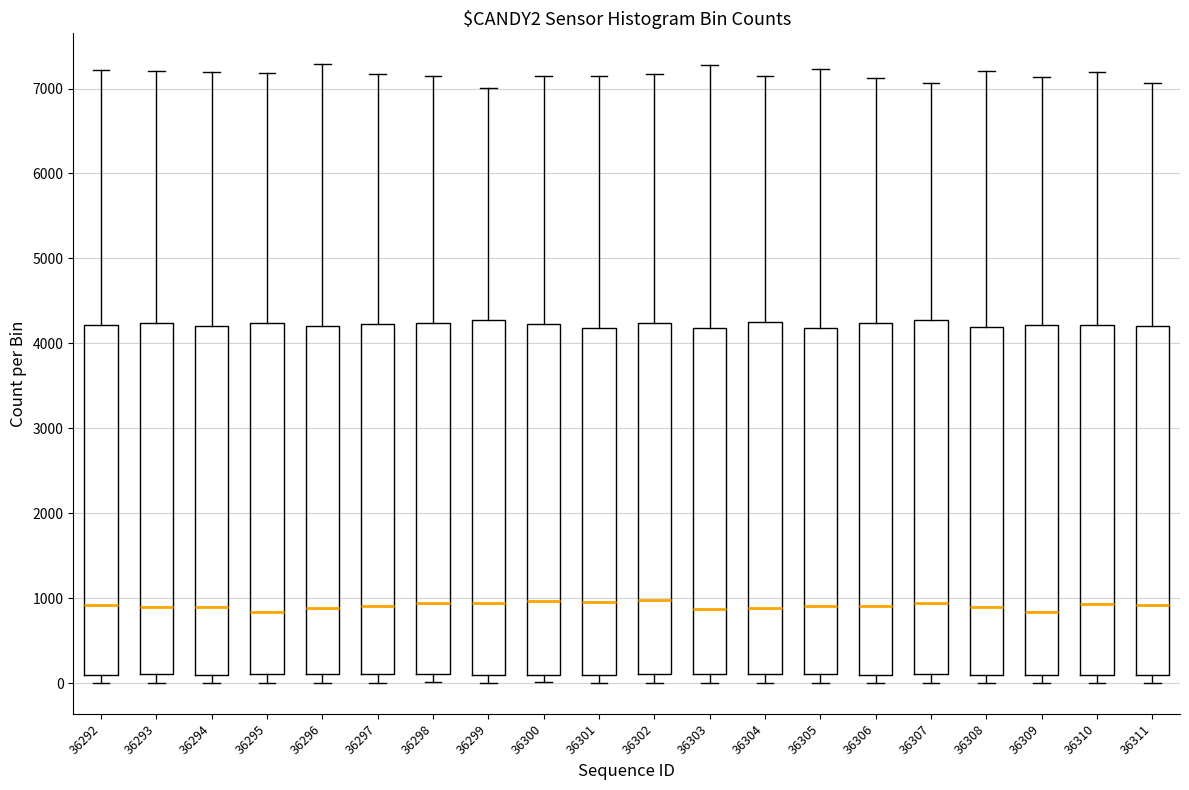

Reading left to right, read every box against the y-axis: the position of its median line, the range the box covers, and the ends of its whiskers. The values are not printed on the chart, so give them approximately, as read against the axis.

36292: median 900, box 100 to 4200, whiskers 0 to 7200
36293: median 900, box 100 to 4200, whiskers 0 to 7200
36294: median 900, box 100 to 4200, whiskers 0 to 7200
36295: median 800, box 100 to 4200, whiskers 0 to 7200
36296: median 900, box 100 to 4200, whiskers 0 to 7300
36297: median 900, box 100 to 4200, whiskers 0 to 7200
36298: median 900, box 100 to 4200, whiskers 0 to 7100
36299: median 900, box 100 to 4300, whiskers 0 to 7000
36300: median 1000, box 100 to 4200, whiskers 0 to 7100
36301: median 1000, box 100 to 4200, whiskers 0 to 7100
36302: median 1000, box 100 to 4200, whiskers 0 to 7200
36303: median 900, box 100 to 4200, whiskers 0 to 7300
36304: median 900, box 100 to 4300, whiskers 0 to 7100
36305: median 900, box 100 to 4200, whiskers 0 to 7200
36306: median 900, box 100 to 4200, whiskers 0 to 7100
36307: median 900, box 100 to 4300, whiskers 0 to 7100
36308: median 900, box 100 to 4200, whiskers 0 to 7200
36309: median 800, box 100 to 4200, whiskers 0 to 7100
36310: median 900, box 100 to 4200, whiskers 0 to 7200
36311: median 900, box 100 to 4200, whiskers 0 to 7100